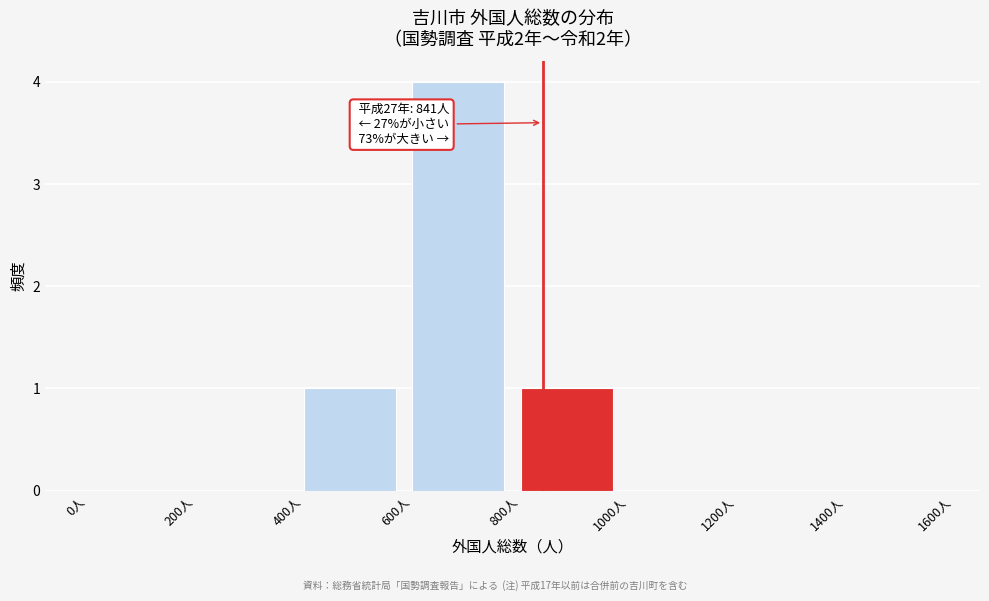

Reading left to right, transcribe all the data shown in this chart.

0人=0	200人=0	400人=1	600人=4	800人=1	1000人=0	1200人=0	1400人=0